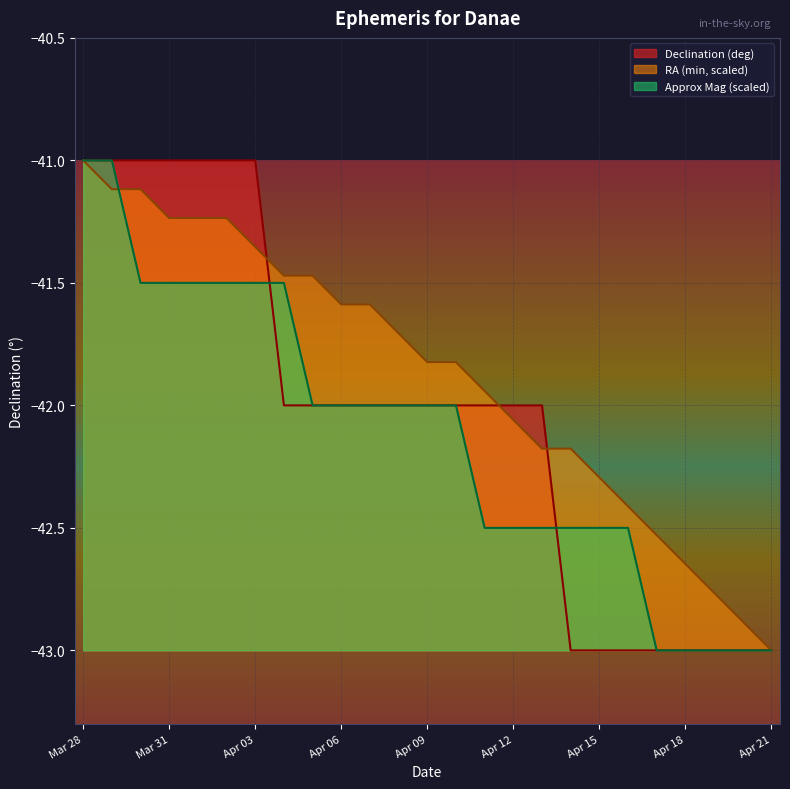

Where is Declination (deg min) nearest to the value -42?

Apr 04